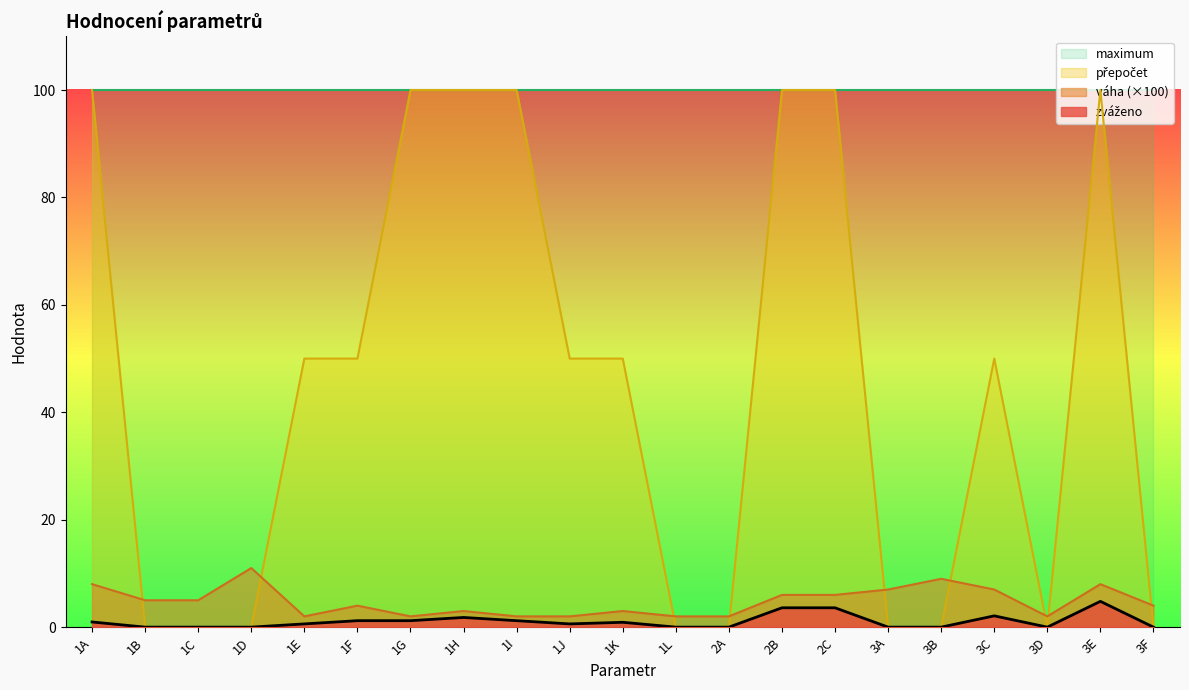

Which series ends up on top after the final intersection of váha and přepočet?

váha